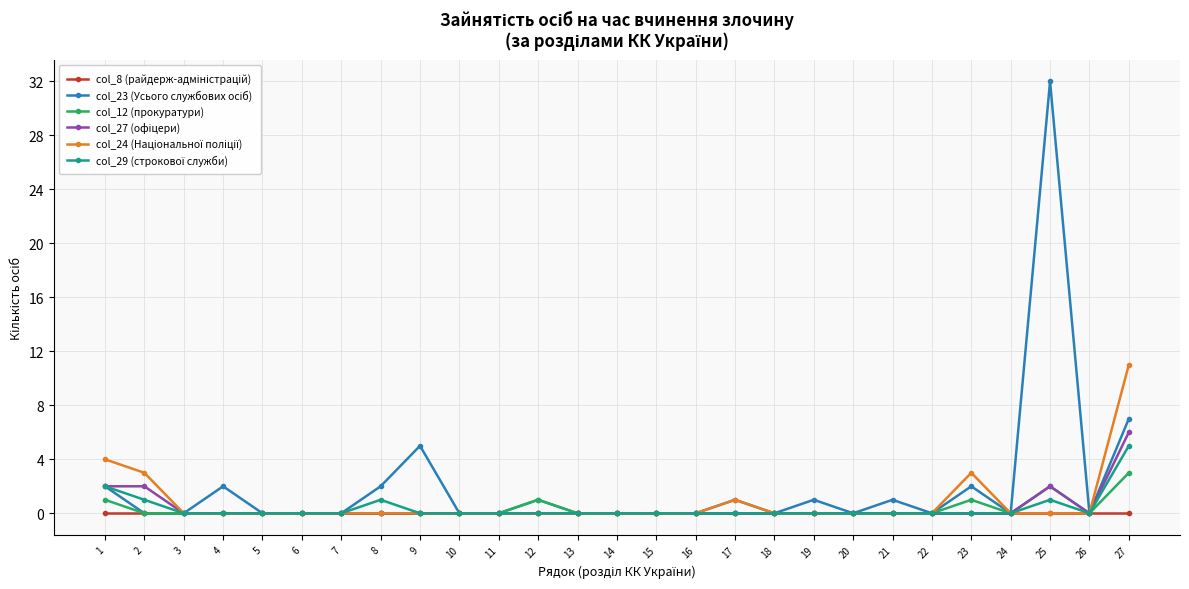

Which category has the highest value across all series?

25